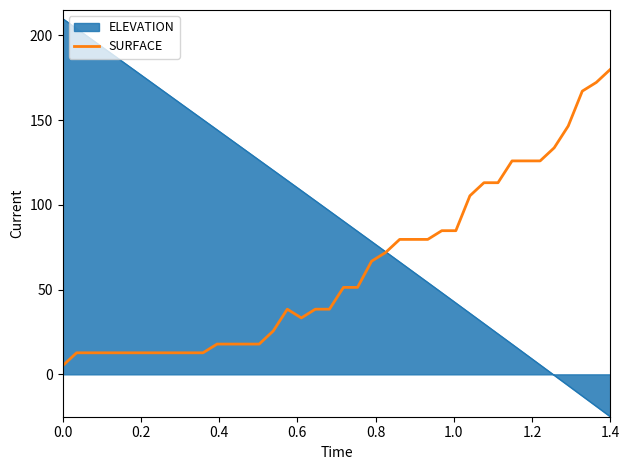

Rank the series by their average value, from lowest to highest.

SURFACE, ELEVATION